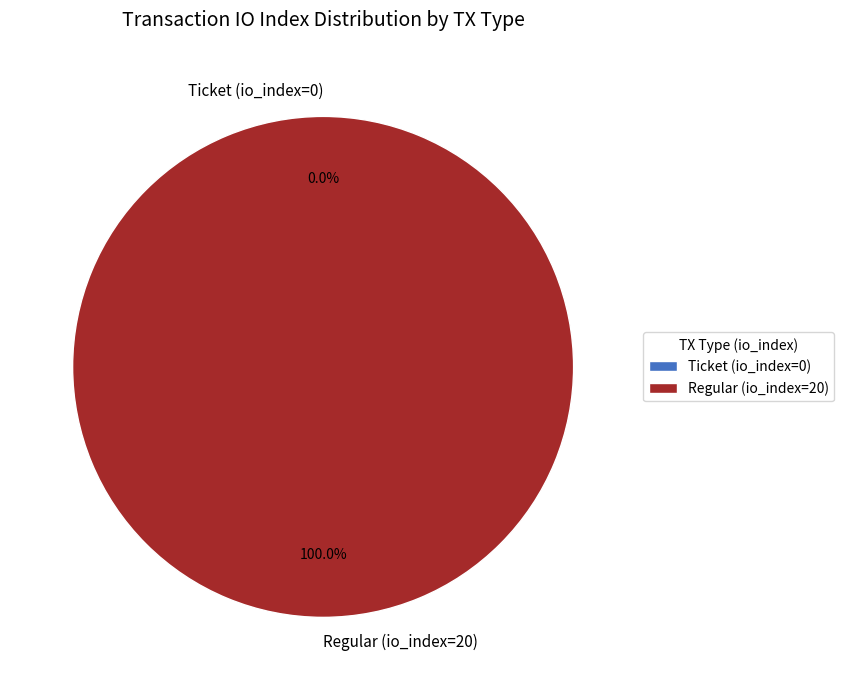

What is the largest slice in the pie chart?

Regular (io_index=20)